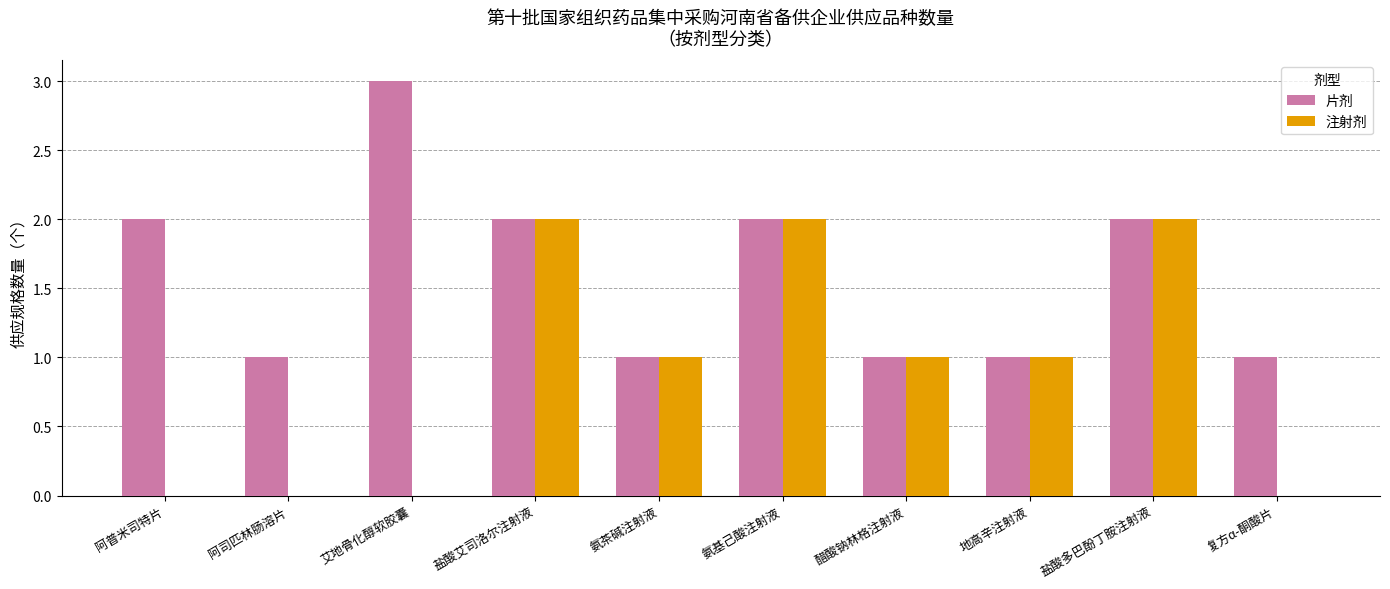

How many groups of bars are there?

10